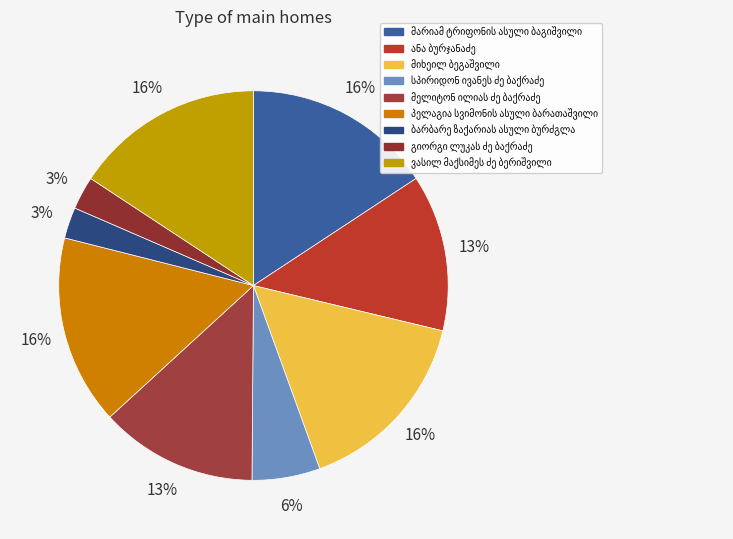

To the nearest percent, what is the difference between the largest and smallest slice percentages?

13%